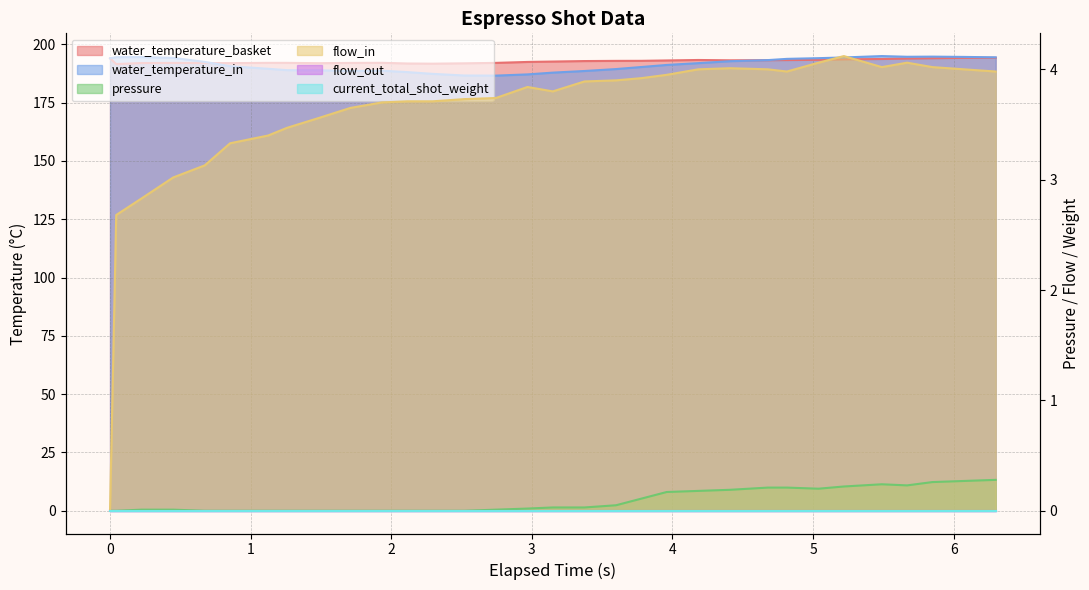

What is the value of the pressure point at the 28th from the left?

0.2